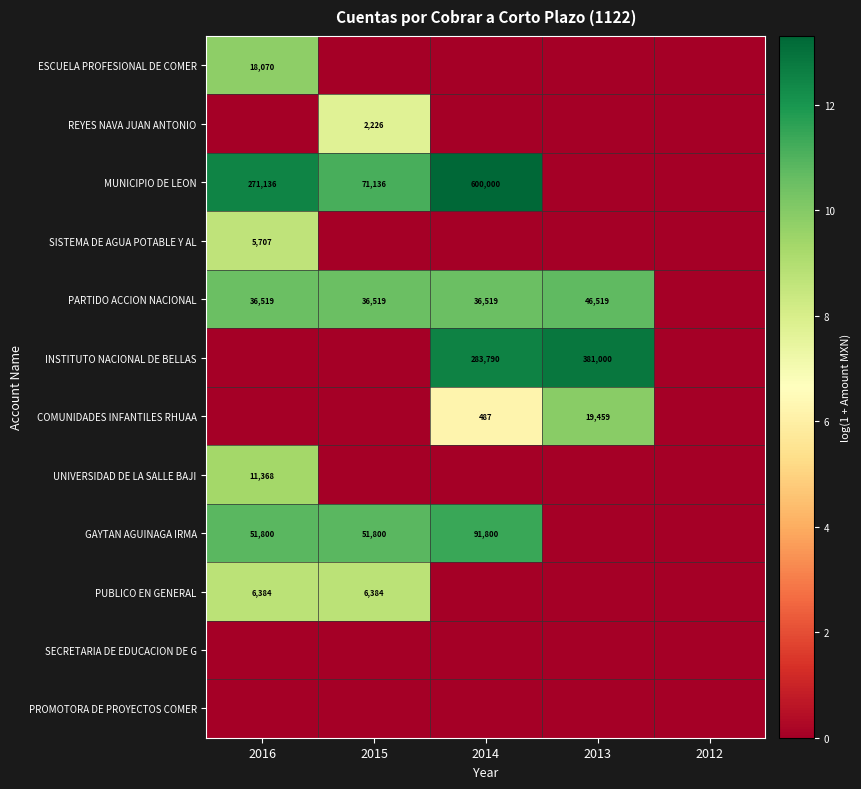

The value of PUBLICO EN GENERAL at 2016 is 2487. True or false?

False